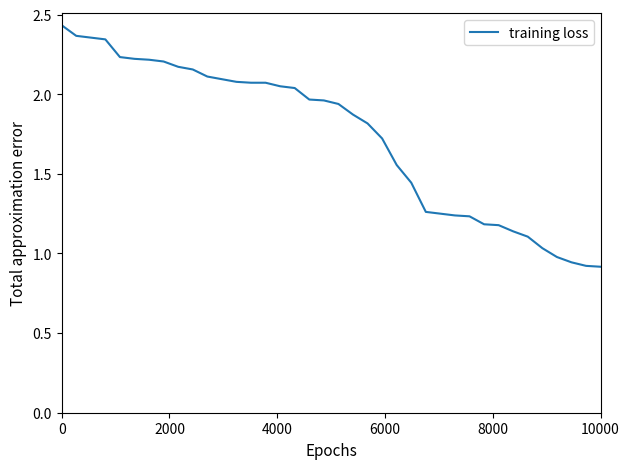

How many series are shown in this chart?

1